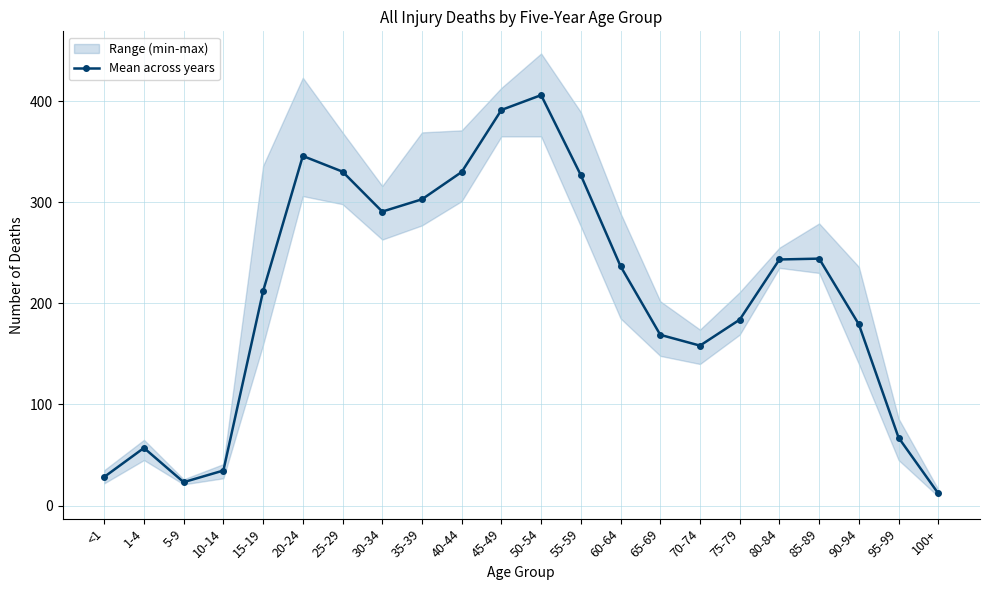

True or false: the data has more than 0 interior local peaks.

True